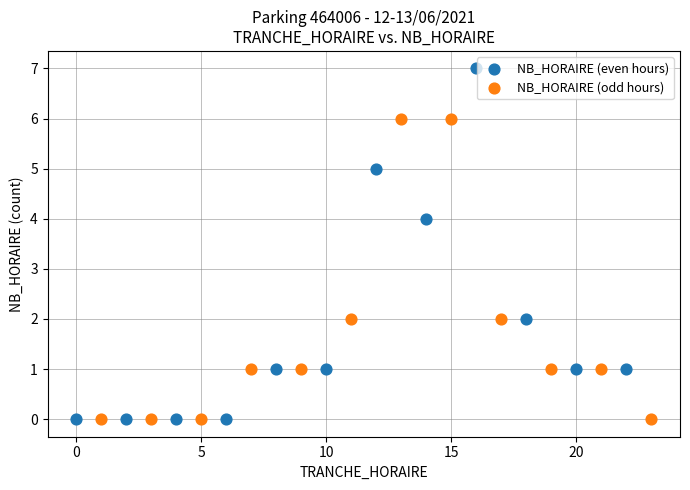

Which series reaches the maximum Y coordinate?

NB_HORAIRE (even hours)